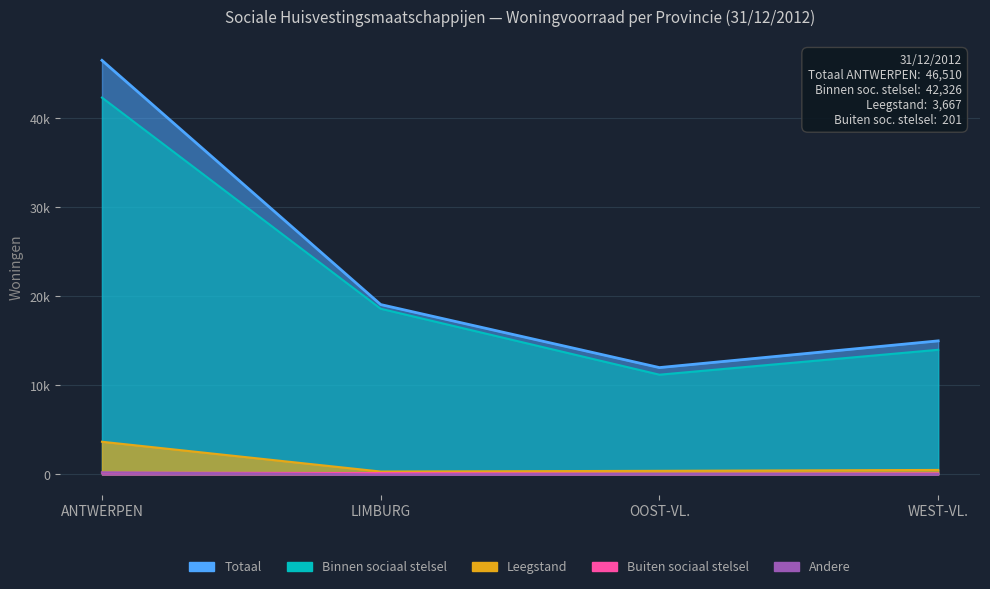

What is the total value across all series at ANTWERPEN?

92924